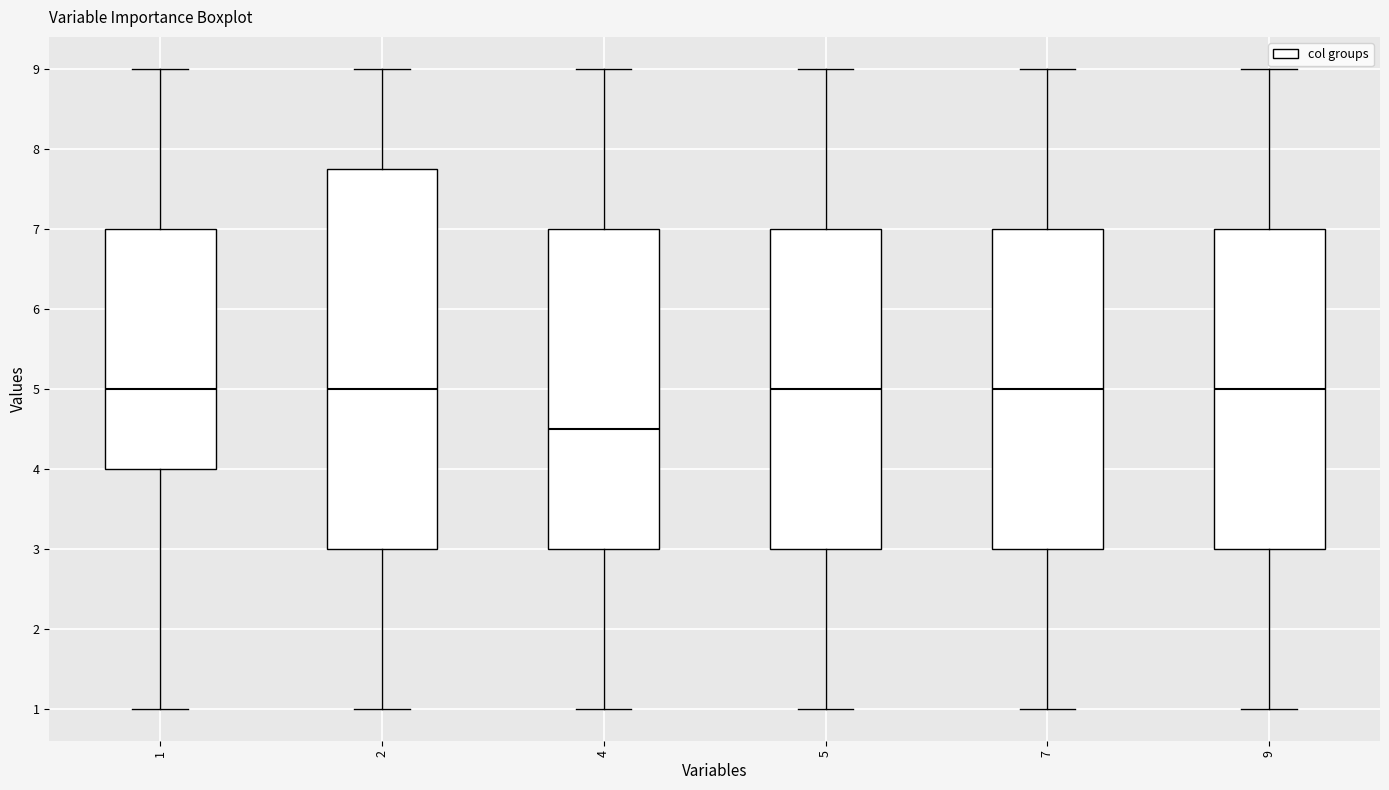

Which box has the lowest median line?

4